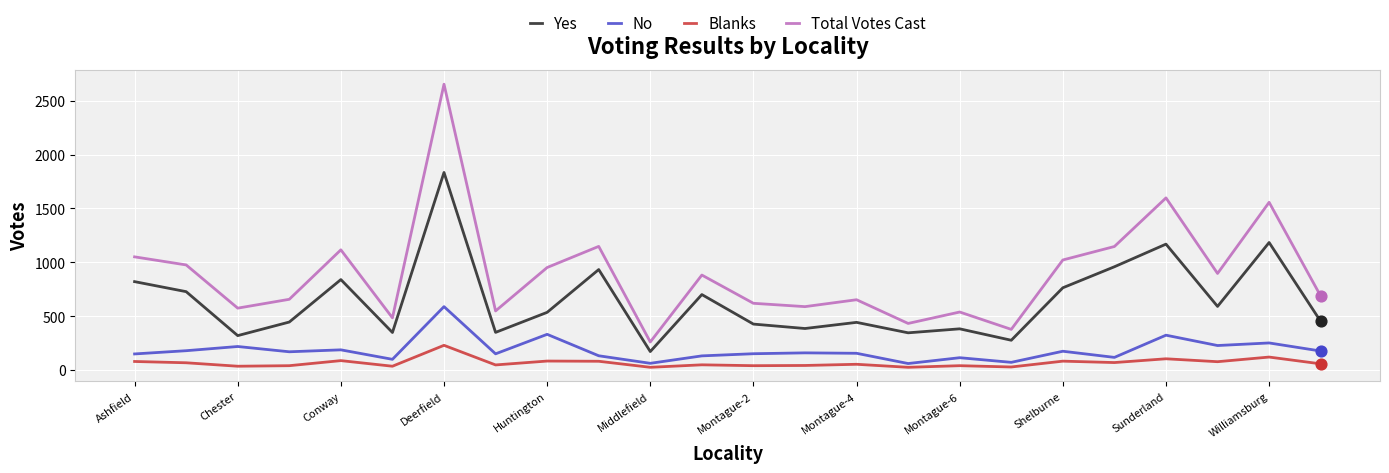

What is the difference between the maximum and minimum values in the Blanks series?

204